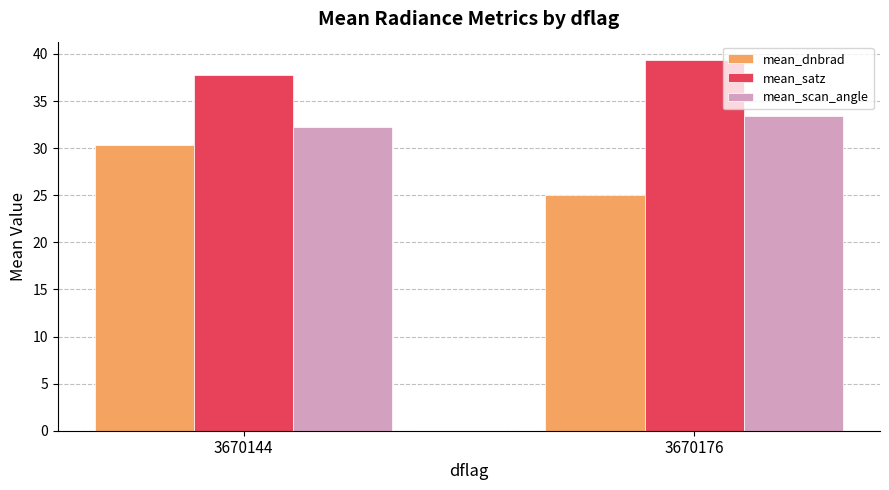

At which label is mean_dnbrad closest to 27?

3670176